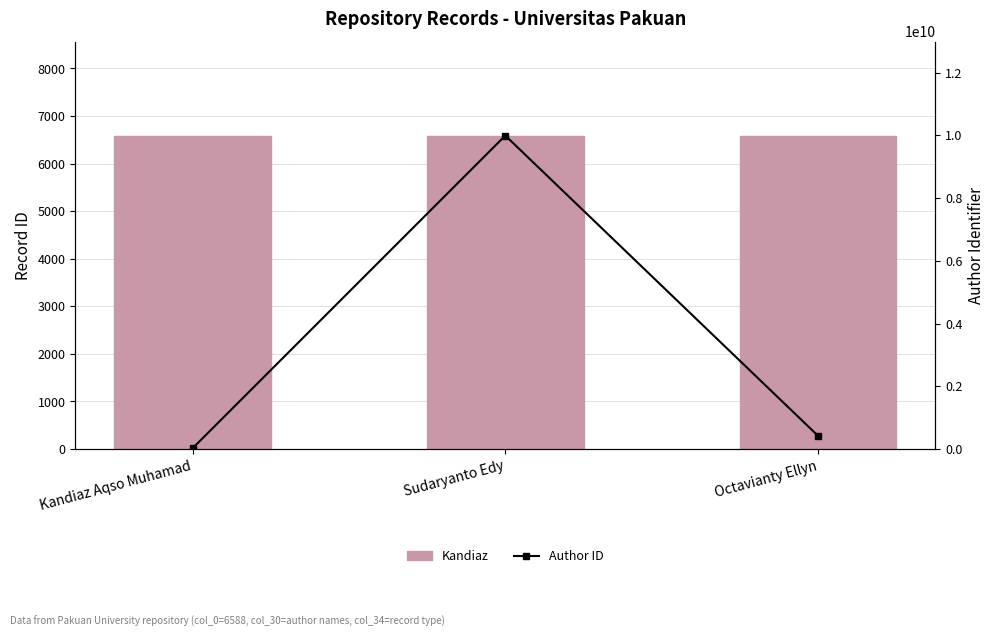

What is the average value of the Author ID series?

3477084171